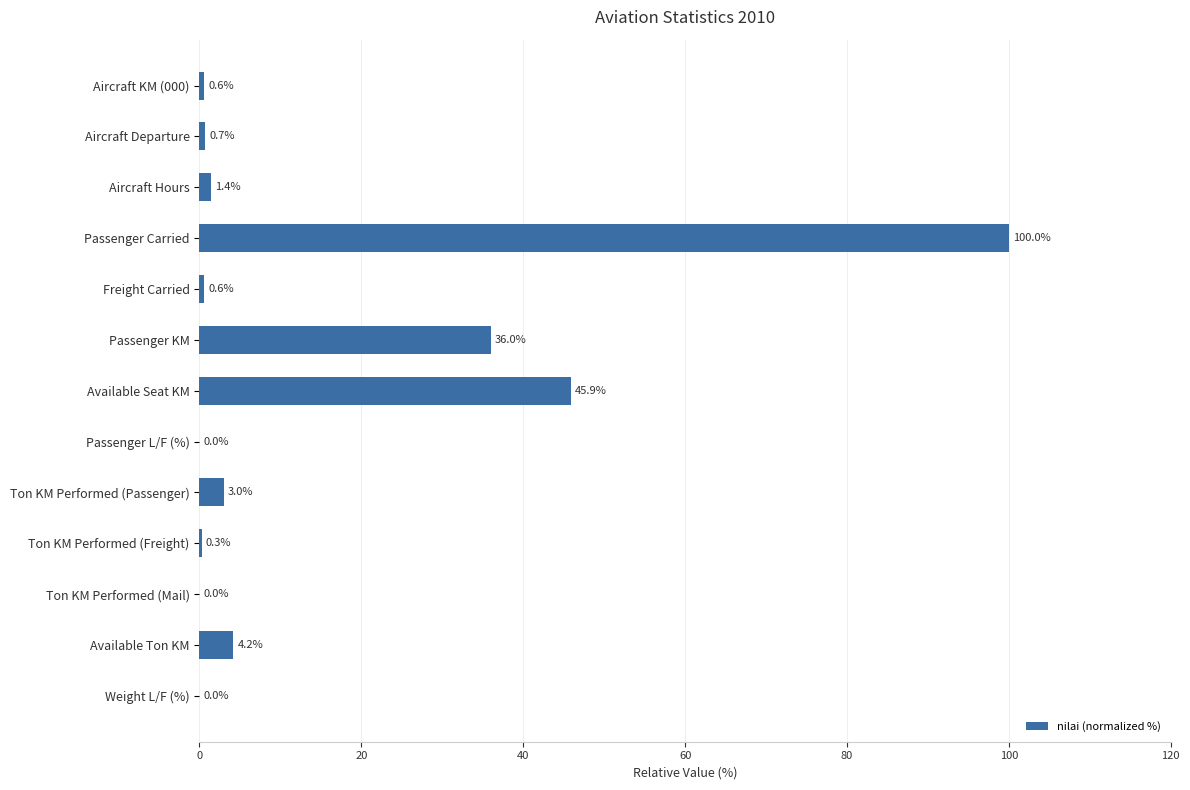

Reading top to bottom, what are all the values shown in this chart?

Aircraft KM (000)=0.6	Aircraft Departure=0.7	Aircraft Hours=1.4	Passenger Carried=100.0	Freight Carried=0.6	Passenger KM=36.0	Available Seat KM=45.9	Passenger L/F (%)=0.0	Ton KM Performed (Passenger)=3.0	Ton KM Performed (Freight)=0.3	Ton KM Performed (Mail)=0.0	Available Ton KM=4.2	Weight L/F (%)=0.0